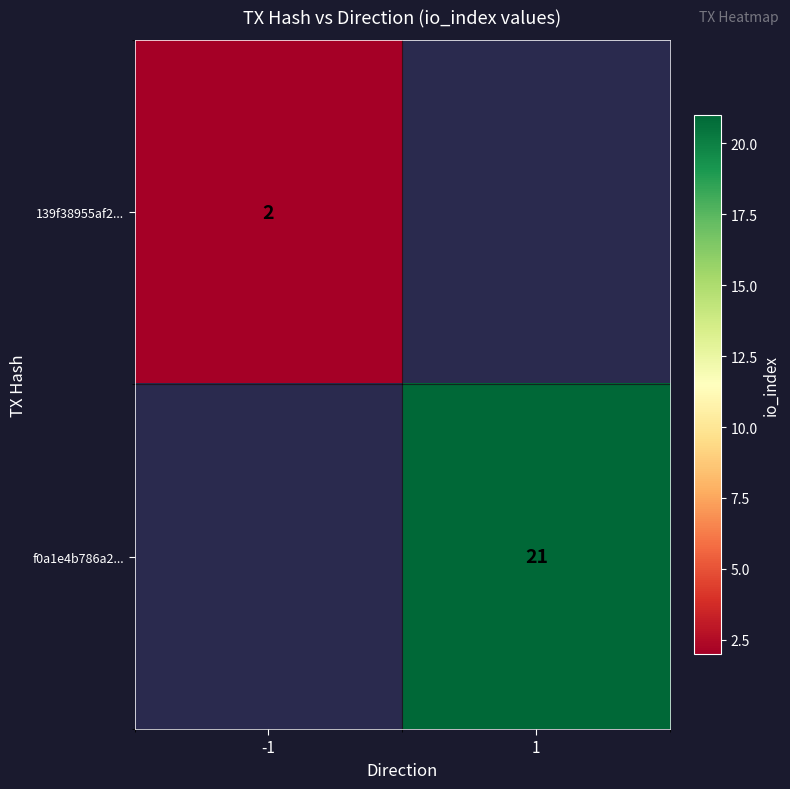

True or false: f0a1e4b786a2... has a value of 13 at 1.

False